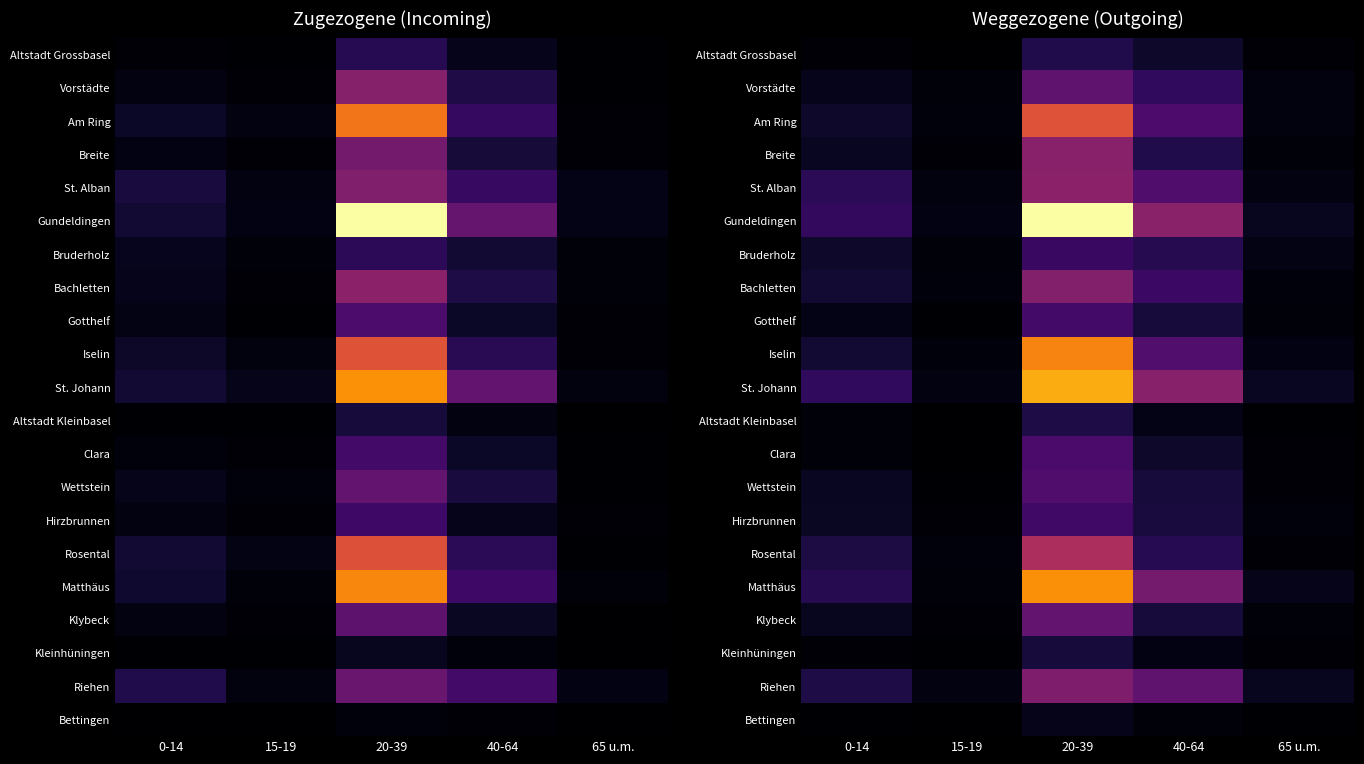

Is the value of Riehen at 40-64 greater than the value of Vorstädte at 0-14?

Yes